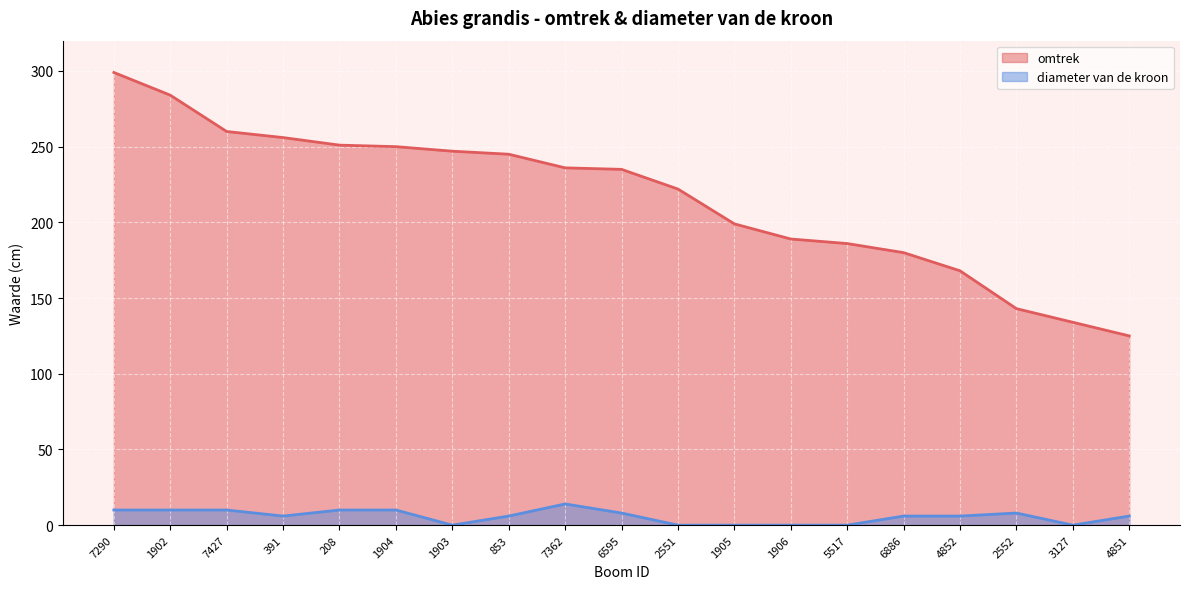

Which series has the widest spread of values?

omtrek